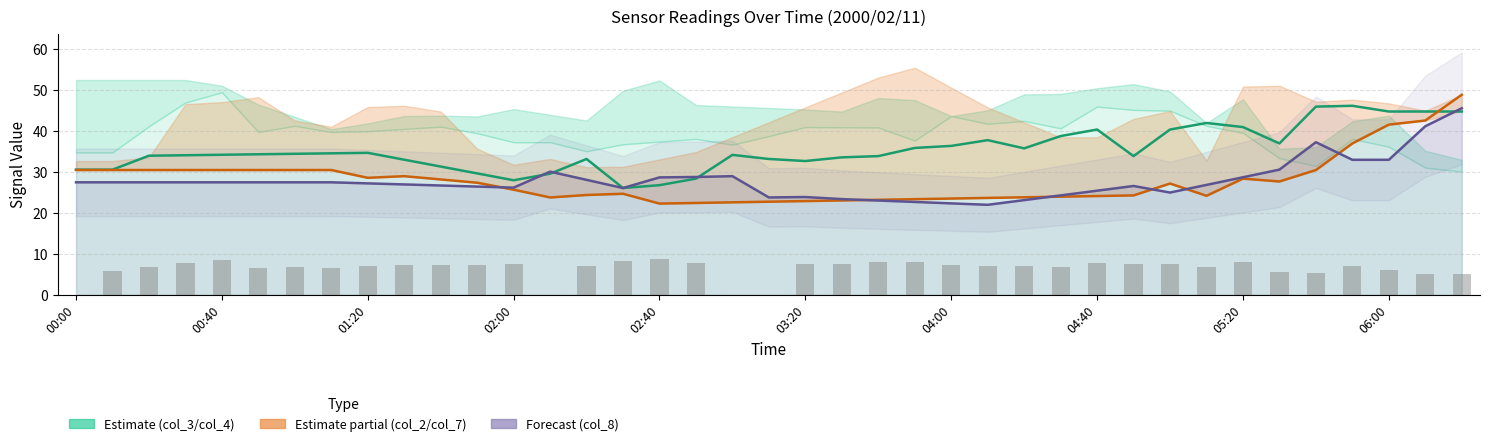

Reading left to right, transcribe all the data shown in this chart.

col_5: 30.6	30.6	34.0	34.1	34.2	34.4	34.5	34.6	34.7	33.0	31.4	29.7	28.0	29.6	33.2	26.1	26.8	28.4	34.2	33.2	32.7	33.6	33.9	35.9	36.4	37.8	35.8	38.8	40.4	33.9	40.4	42.0	41.0	37.0	46.0	46.2	44.8	44.8	44.8
col_7: 30.5	30.5	30.5	30.5	30.5	30.5	30.5	30.5	28.6	29.0	28.2	27.4	25.7	23.8	24.4	24.7	22.3	22.5	22.6	22.8	22.9	23.1	23.2	23.4	23.5	23.7	23.8	24.0	24.1	24.3	27.2	24.2	28.4	27.7	30.5	37.0	41.6	42.6	48.9
col_8: 27.5	27.5	27.5	27.5	27.5	27.5	27.5	27.5	27.2	27.0	26.7	26.5	26.2	30.1	28.1	26.1	28.7	28.8	29.0	23.8	23.9	23.4	23.0	22.7	22.4	22.0	23.1	24.3	25.5	26.6	25.0	26.9	28.7	30.6	37.3	33.0	33.0	41.2	45.6
col_3 (scaled): 0.0	5.8	6.9	7.8	8.5	6.6	6.9	6.6	7.0	7.3	7.3	7.3	7.6	0.0	7.1	8.3	8.7	7.7	0.0	0.0	7.5	7.5	8.0	7.9	7.3	7.0	7.1	6.8	7.7	7.5	7.5	6.9	8.0	5.6	5.2	7.1	6.0	5.2	5.0